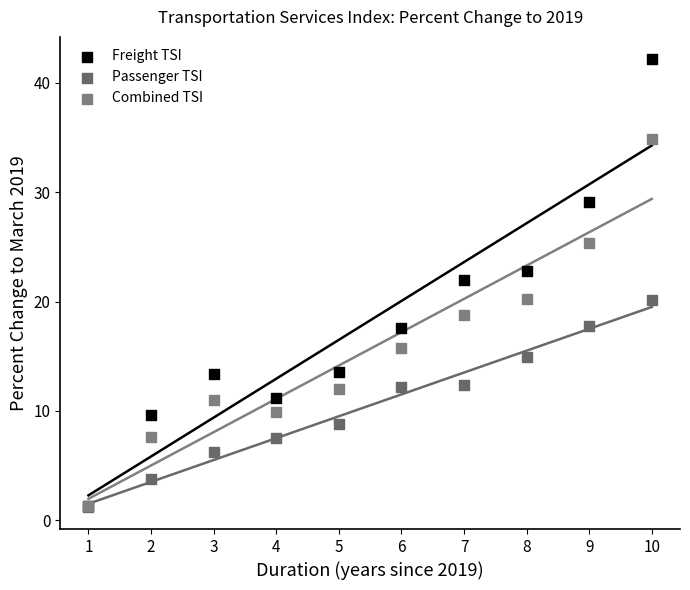

What are all the series names shown in the legend?

Freight TSI, Passenger TSI, Combined TSI